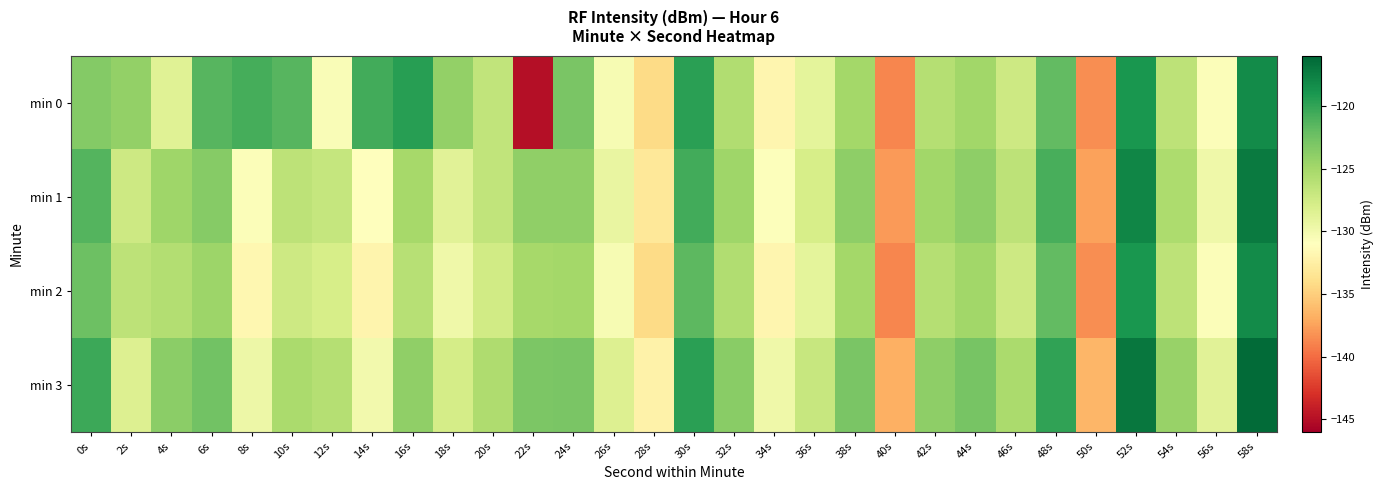

What is the total value across all series at 2s?

-506.1